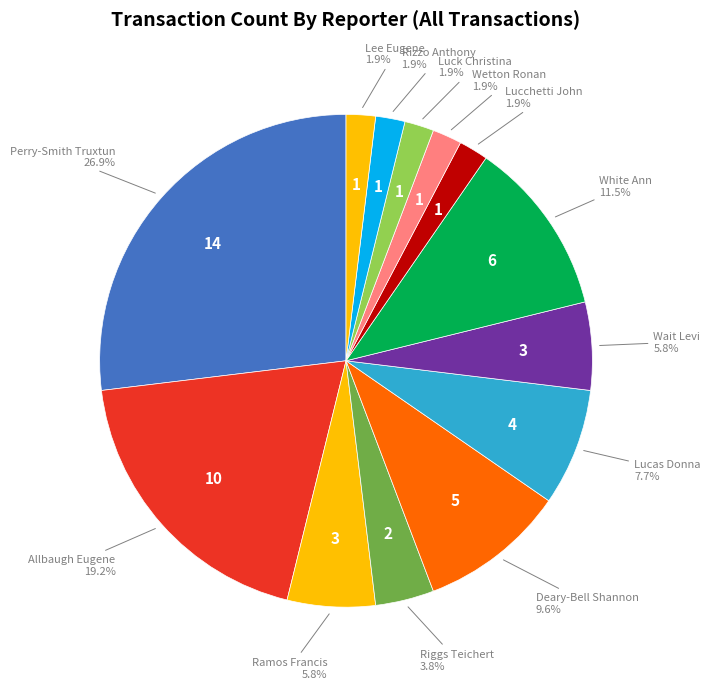

Which has a higher value, Allbaugh Eugene or Luck Christina?

Allbaugh Eugene